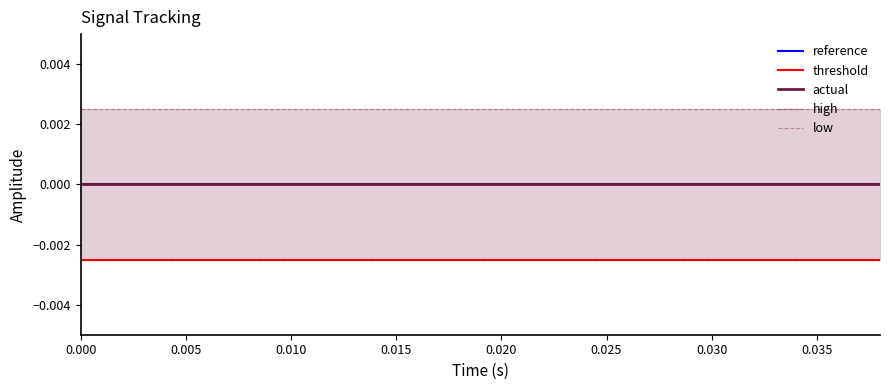

Count the number of categories in the chart.

20